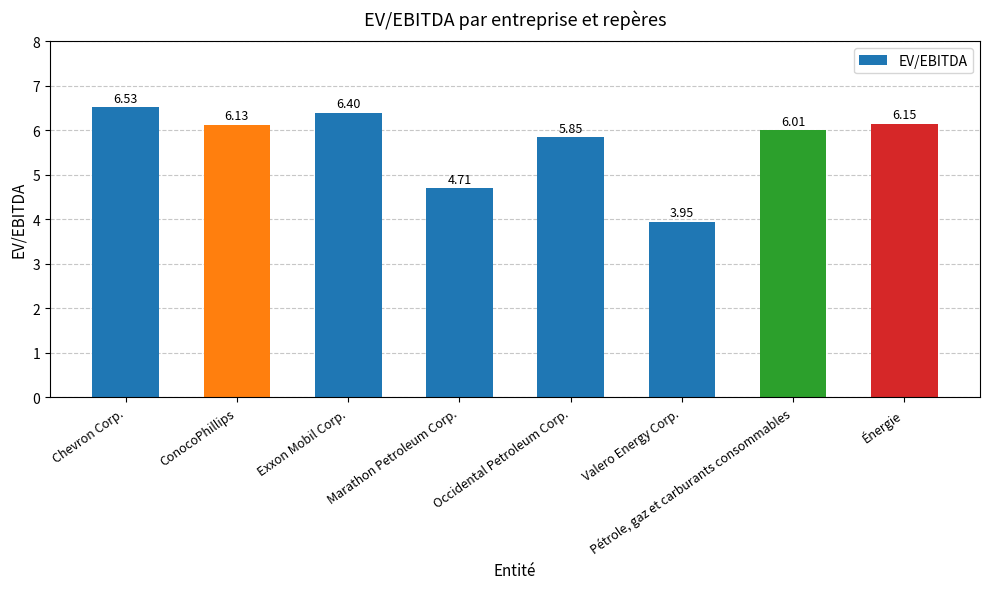

The chart shows a value of 6.5 at Chevron Corp.. True or false?

True